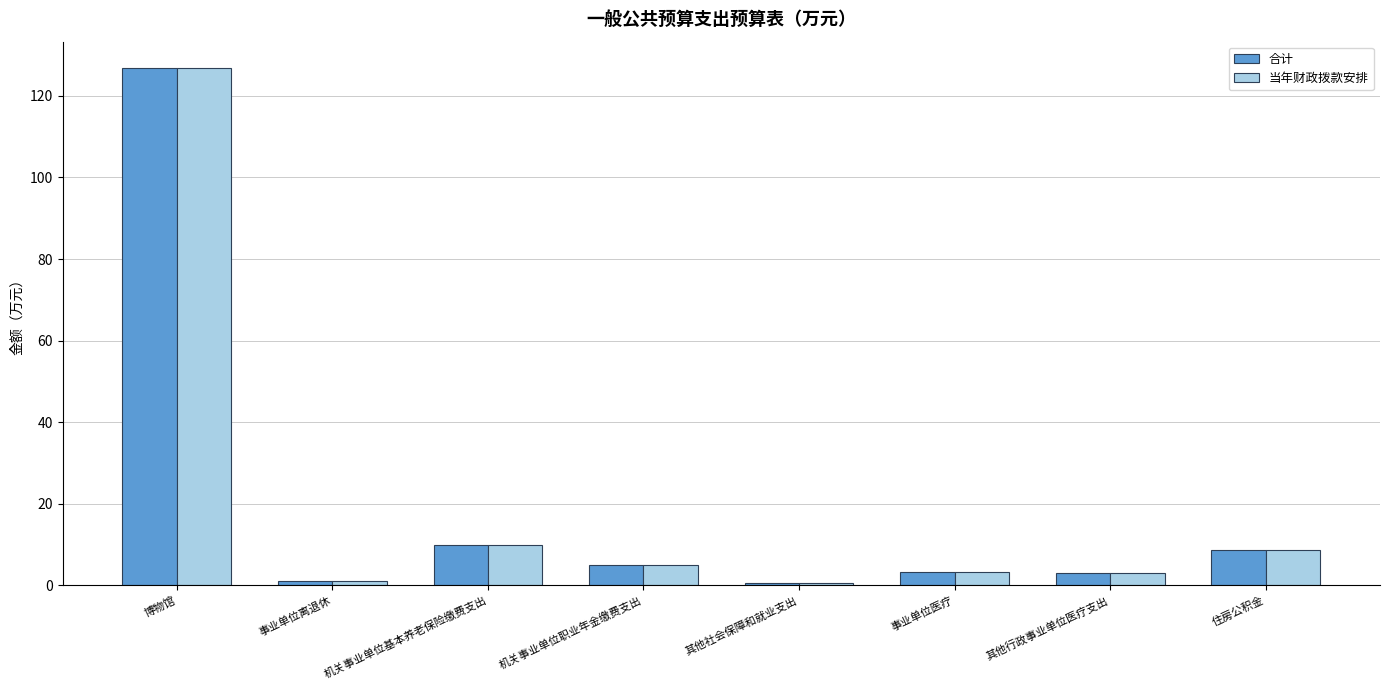

Which category has the highest value in the 合计 series?

博物馆